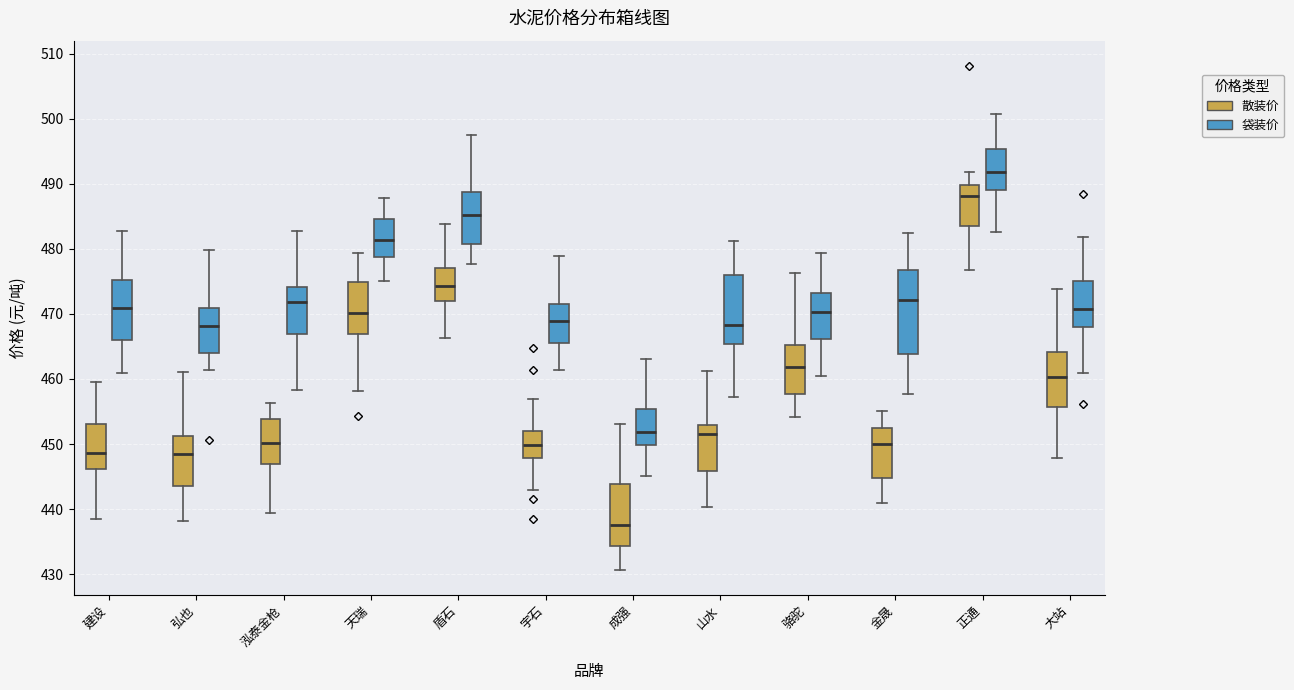

Reading left to right, read every box against the y-axis: the position of its median line, the range the box covers, and the ends of its whiskers. The values are not printed on the chart, so give them approximately, as read against the axis.

建设 (散装价): median 449, box 446 to 453, whiskers 439 to 459
建设 (袋装价): median 471, box 466 to 475, whiskers 461 to 483
弘也 (散装价): median 448, box 444 to 451, whiskers 438 to 461
弘也 (袋装价): median 468, box 464 to 471, whiskers 461 to 480
泓泰金枪 (散装价): median 450, box 447 to 454, whiskers 439 to 456
泓泰金枪 (袋装价): median 472, box 467 to 474, whiskers 458 to 483
天瑞 (散装价): median 470, box 467 to 475, whiskers 458 to 479
天瑞 (袋装价): median 481, box 479 to 485, whiskers 475 to 488
盾石 (散装价): median 474, box 472 to 477, whiskers 466 to 484
盾石 (袋装价): median 485, box 481 to 489, whiskers 478 to 498
宇石 (散装价): median 450, box 448 to 452, whiskers 443 to 457
宇石 (袋装价): median 469, box 466 to 471, whiskers 461 to 479
成强 (散装价): median 438, box 434 to 444, whiskers 431 to 453
成强 (袋装价): median 452, box 450 to 455, whiskers 445 to 463
山水 (散装价): median 452, box 446 to 453, whiskers 440 to 461
山水 (袋装价): median 468, box 465 to 476, whiskers 457 to 481
骆驼 (散装价): median 462, box 458 to 465, whiskers 454 to 476
骆驼 (袋装价): median 470, box 466 to 473, whiskers 460 to 479
金晟 (散装价): median 450, box 445 to 452, whiskers 441 to 455
金晟 (袋装价): median 472, box 464 to 477, whiskers 458 to 482
正通 (散装价): median 488, box 483 to 490, whiskers 477 to 492
正通 (袋装价): median 492, box 489 to 495, whiskers 483 to 501
大站 (散装价): median 460, box 456 to 464, whiskers 448 to 474
大站 (袋装价): median 471, box 468 to 475, whiskers 461 to 482